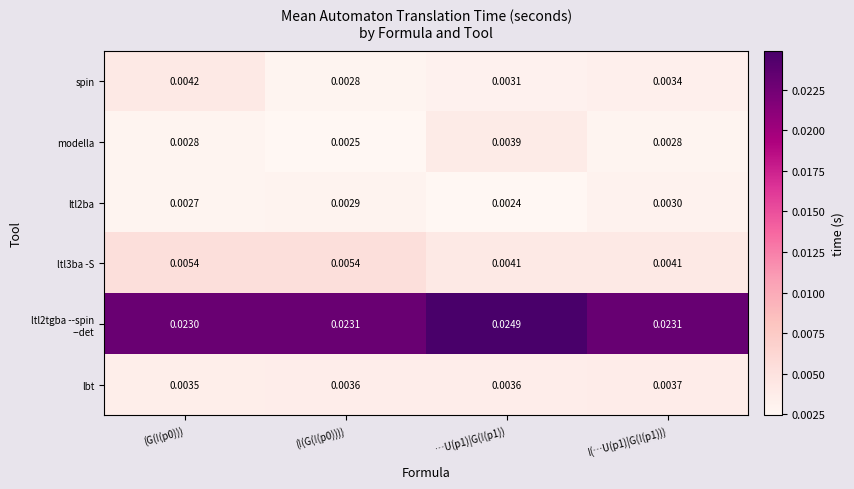

Count the number of data series in this chart.

6